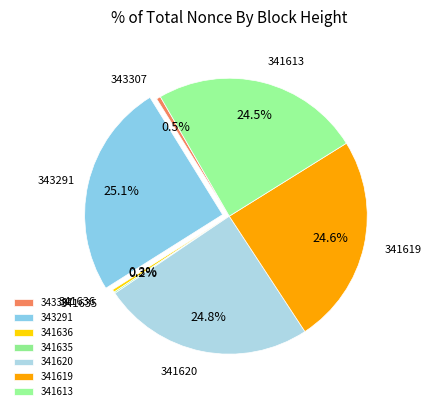

Does any single category account for the majority?

No